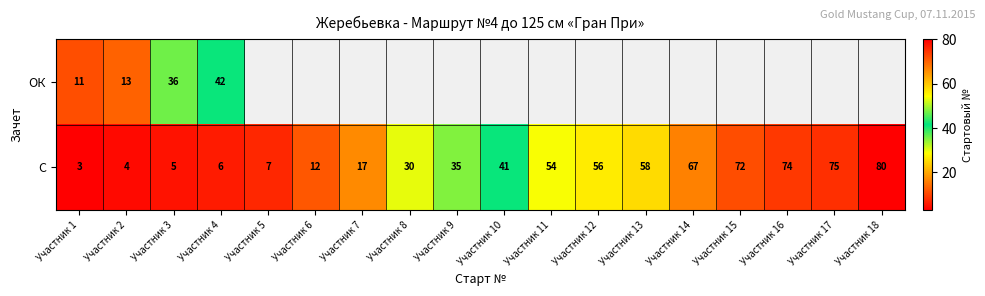

Which category has the lowest value in the С series?

Участник 1